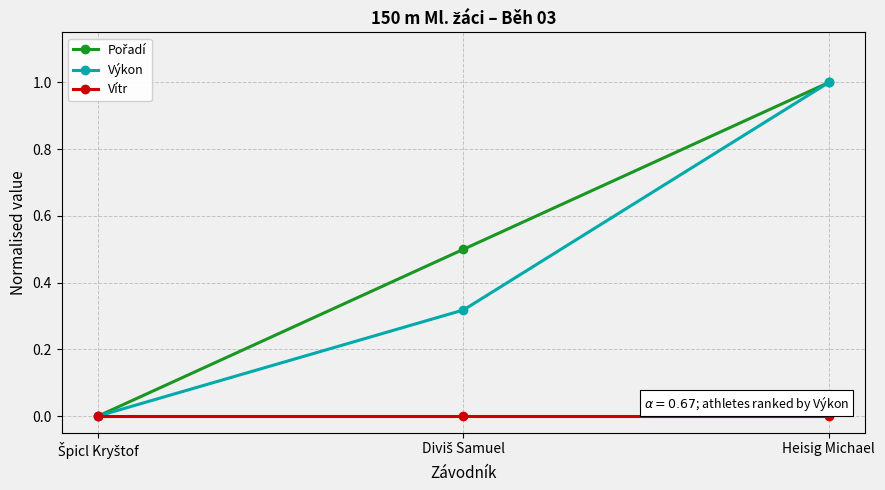

What is the label of the 3rd point from the left?

Heisig Michael